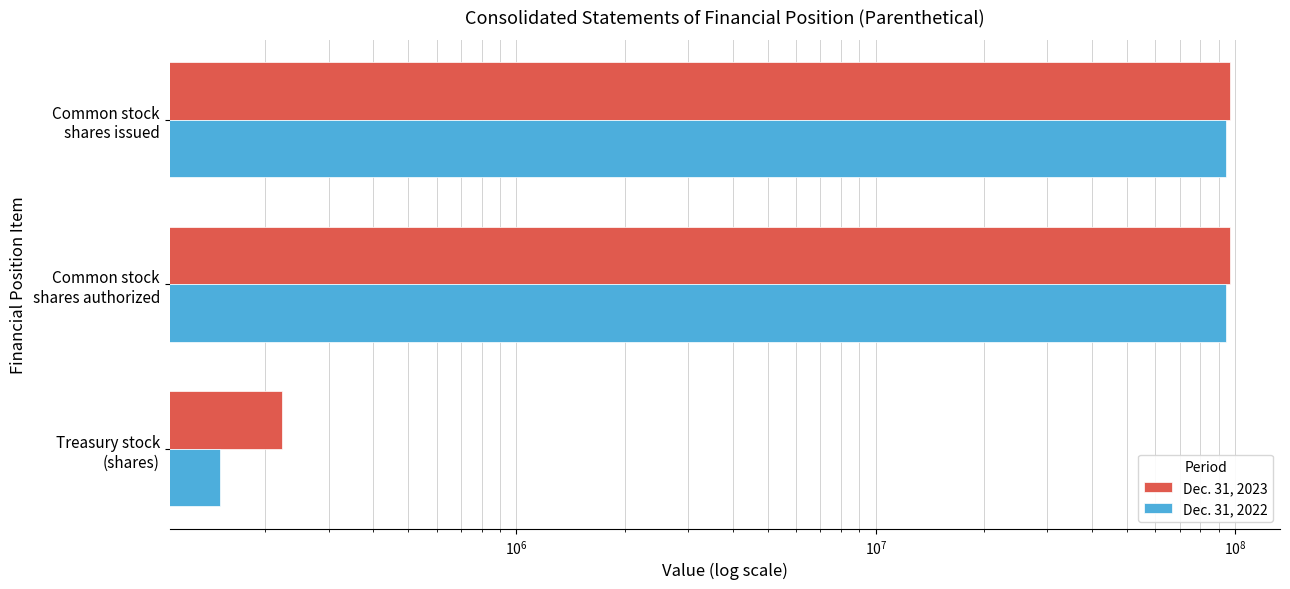

Between Treasury stock (shares) and Common stock shares issued, which series saw the biggest shift?

Dec. 31, 2023